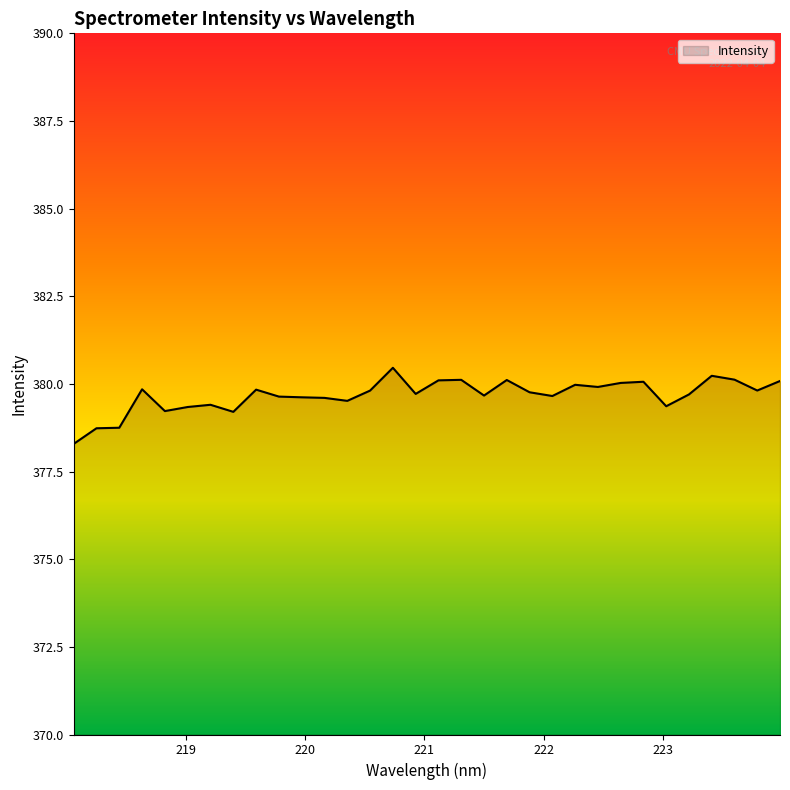

What is the maximum value shown in the chart?

380.5